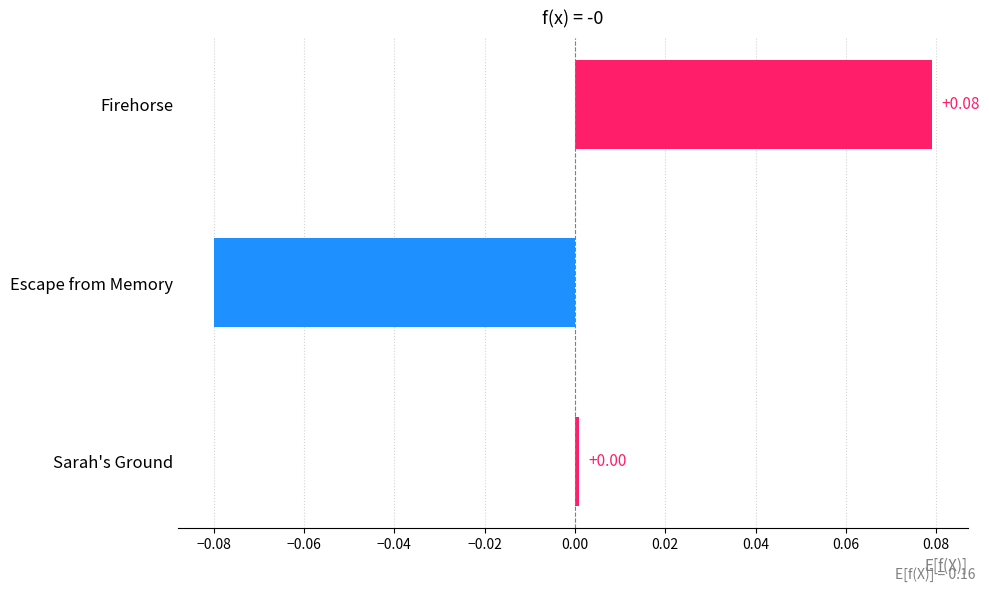

Between Sarah's Ground and Firehorse, which is larger?

Firehorse